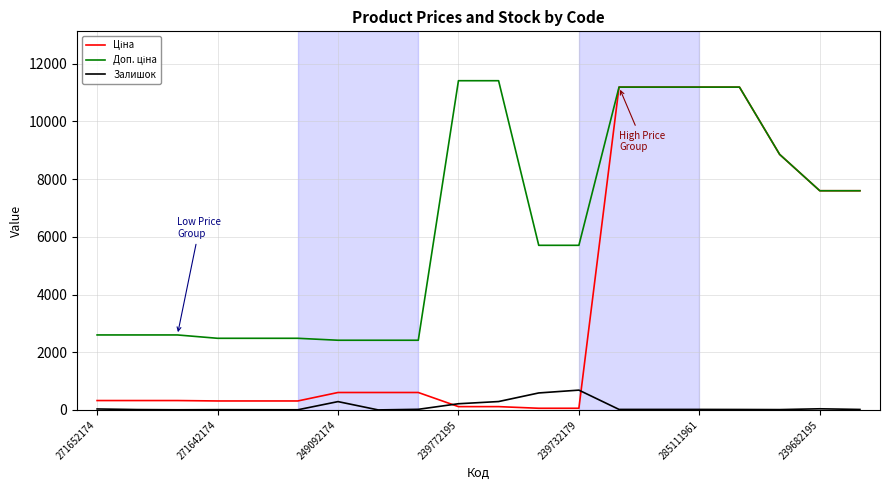

What is the maximum value for Залишок?

686.0